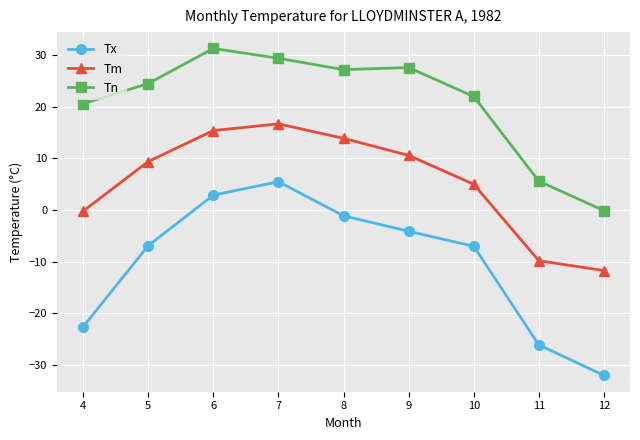

Which category has the lowest value in the Tm series?

12